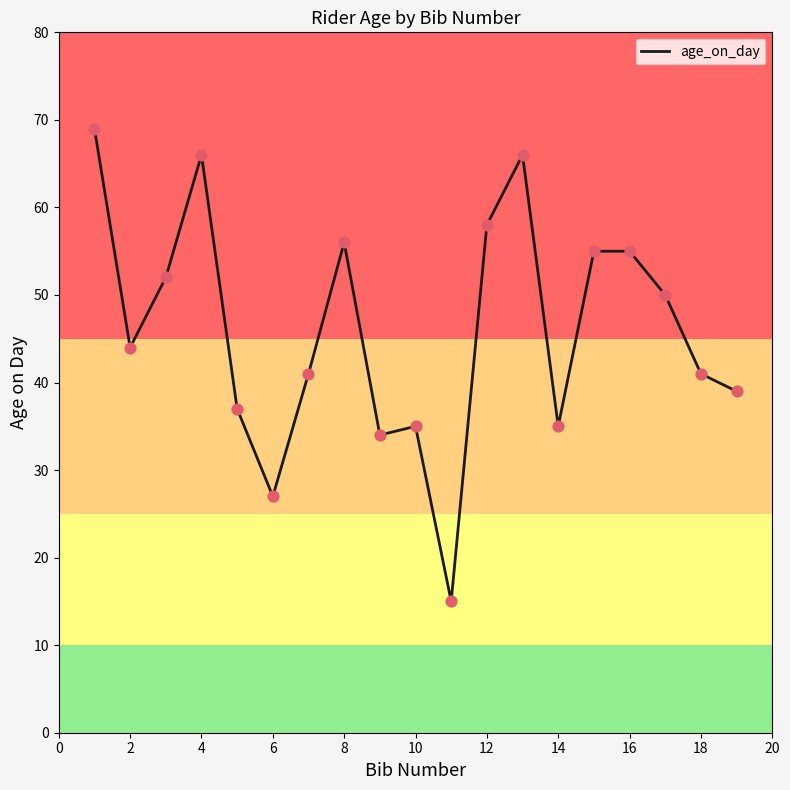

What is the difference between the maximum and minimum values?

54